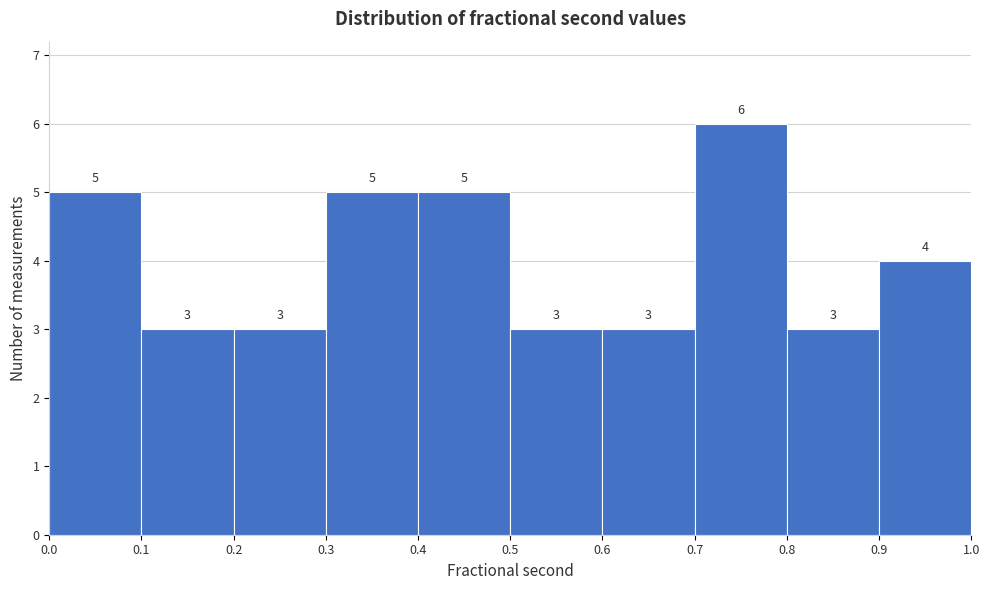

Reading left to right, list every bar in this chart as the range it spans on the x-axis followed by its height.

0.0 to 0.1: 5
0.1 to 0.2: 3
0.2 to 0.3: 3
0.3 to 0.4: 5
0.4 to 0.5: 5
0.5 to 0.6: 3
0.6 to 0.7: 3
0.7 to 0.8: 6
0.8 to 0.9: 3
0.9 to 1.0: 4